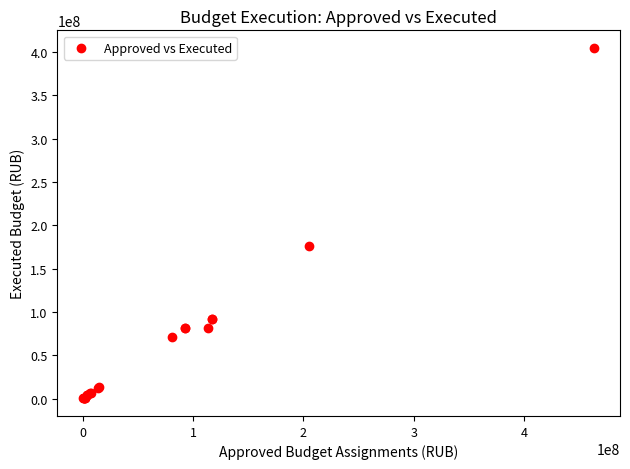

What Y value in the scatter plot is closest to 202410955?

176383731.8